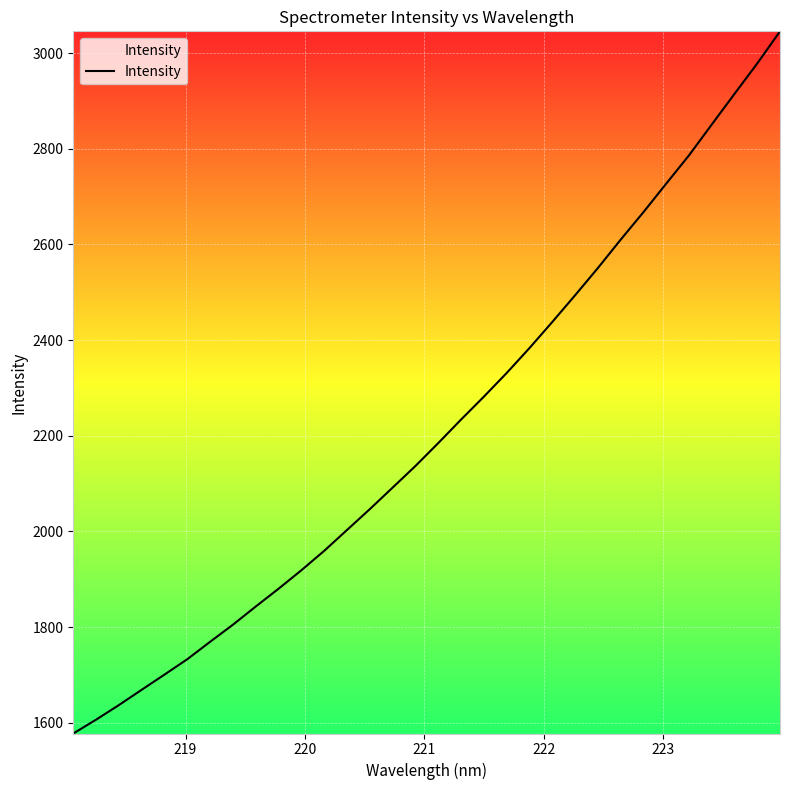

What is the smallest value displayed?

1577.5